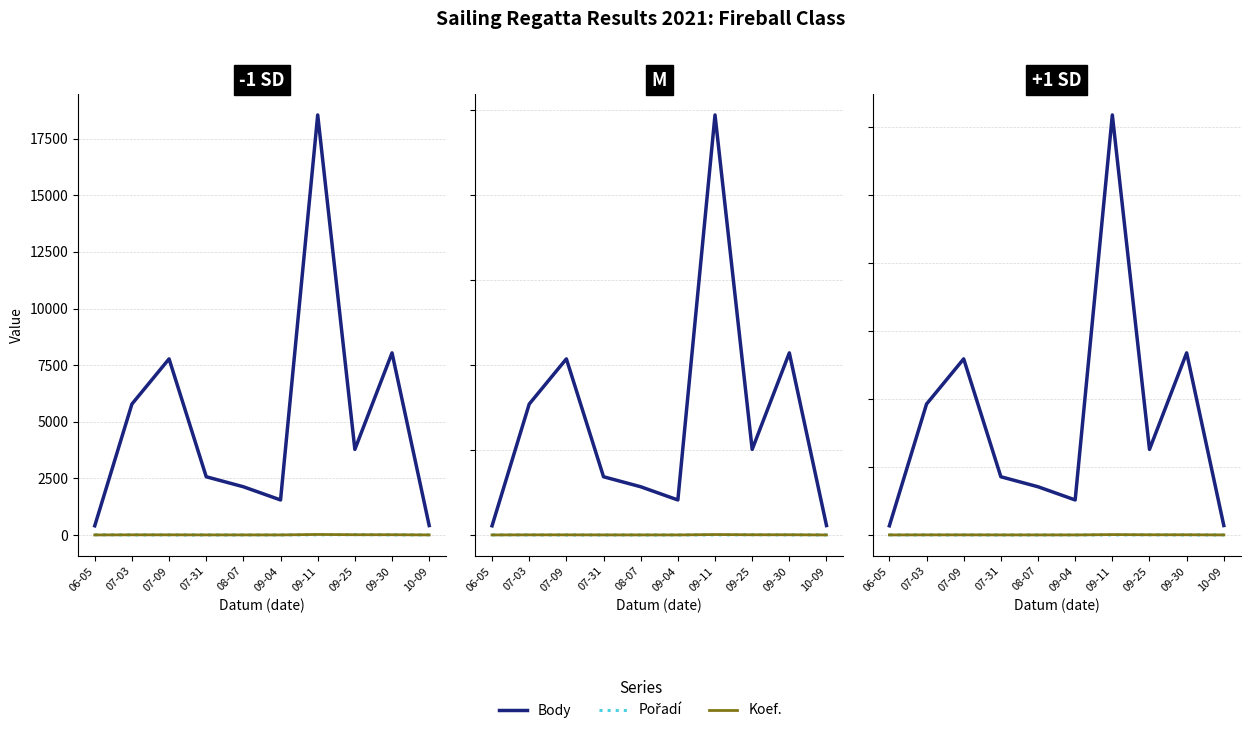

True or false: Koef. and Pořadí intersect in this chart.

True